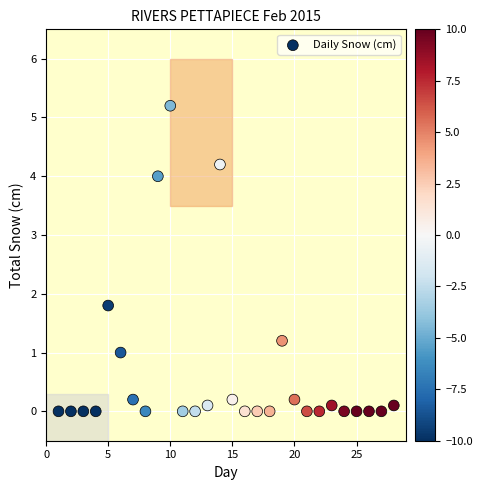

What Y value in the scatter plot is closest to 2?

1.8